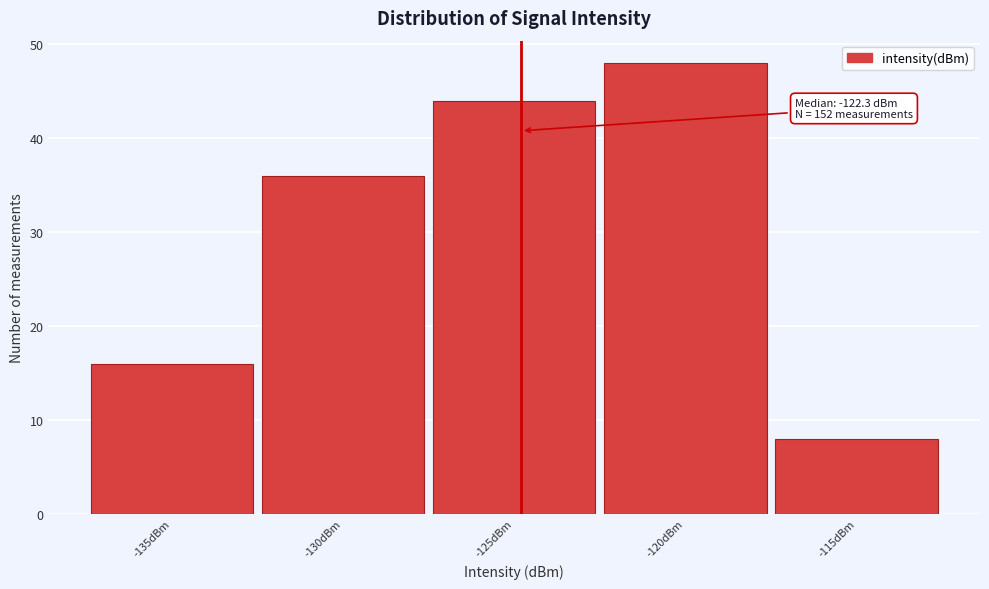

Reading left to right, transcribe all the data shown in this chart.

16	36	44	48	8